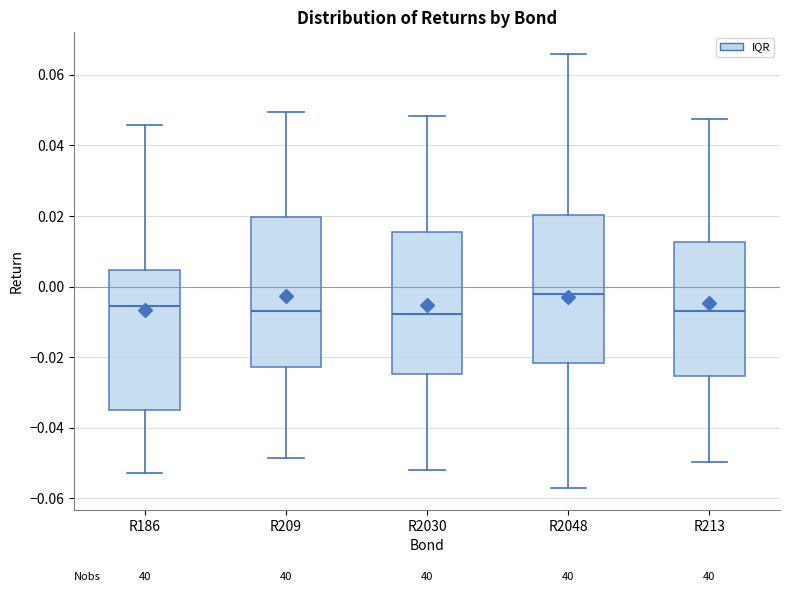

Where is the lower edge of the box for R2030 on the y-axis? The values are not printed on the chart, so give them approximately, as read against the axis.

-0.024